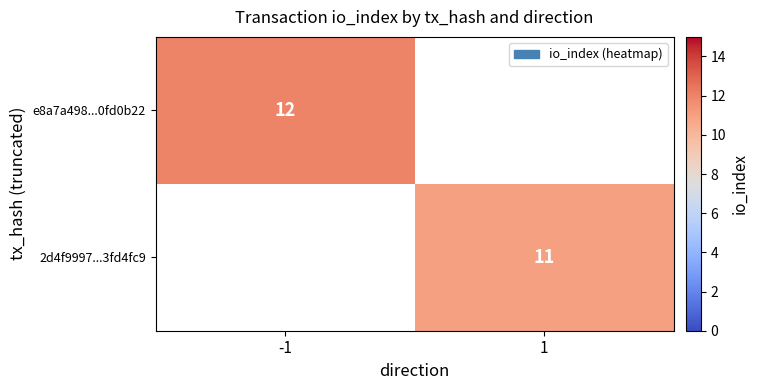

What is the smallest value displayed?

11.0